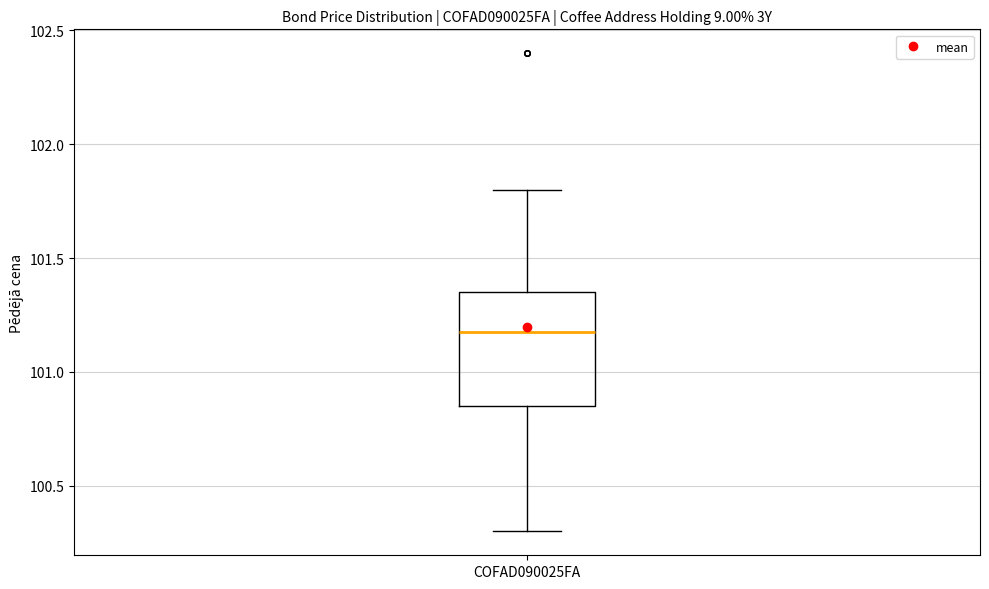

Where does the upper whisker of the box for COFAD090025FA end on the y-axis? The values are not printed on the chart, so give them approximately, as read against the axis.

101.80